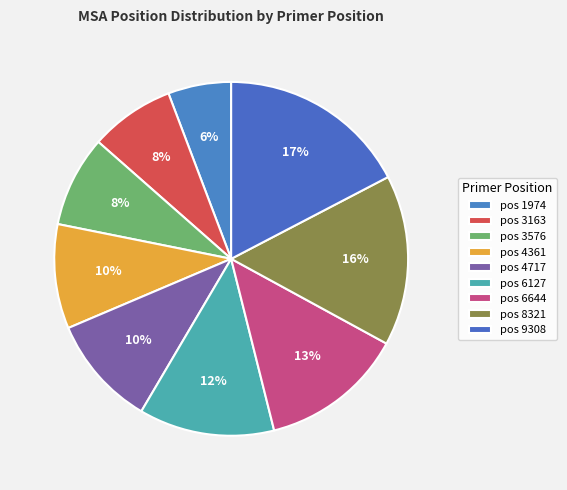

How many segments does this pie chart have?

9